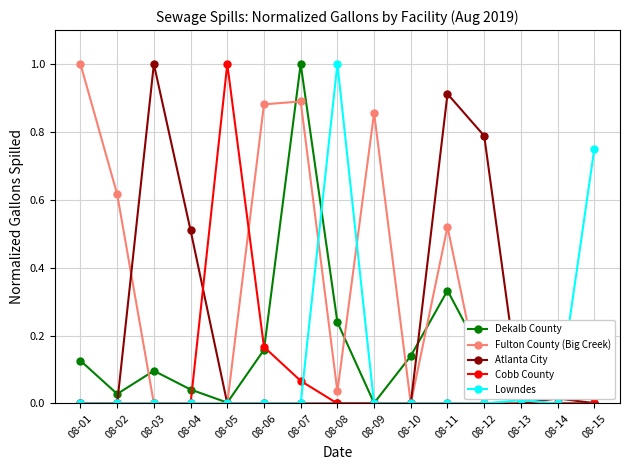

What is the difference between the maximum and minimum values in the Lowndes series?

1.0